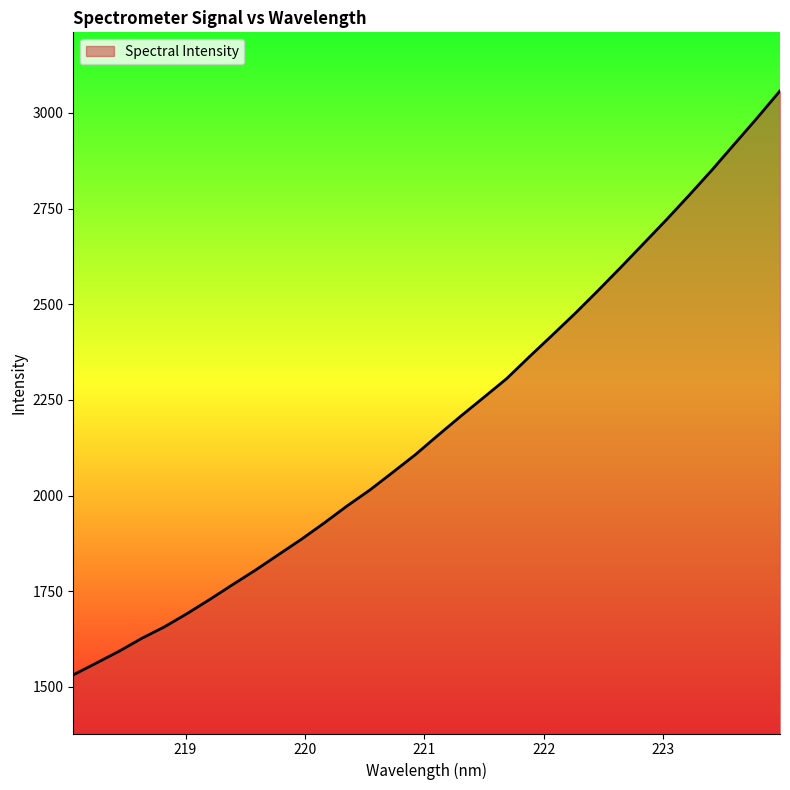

What is the greatest value displayed?

3057.6